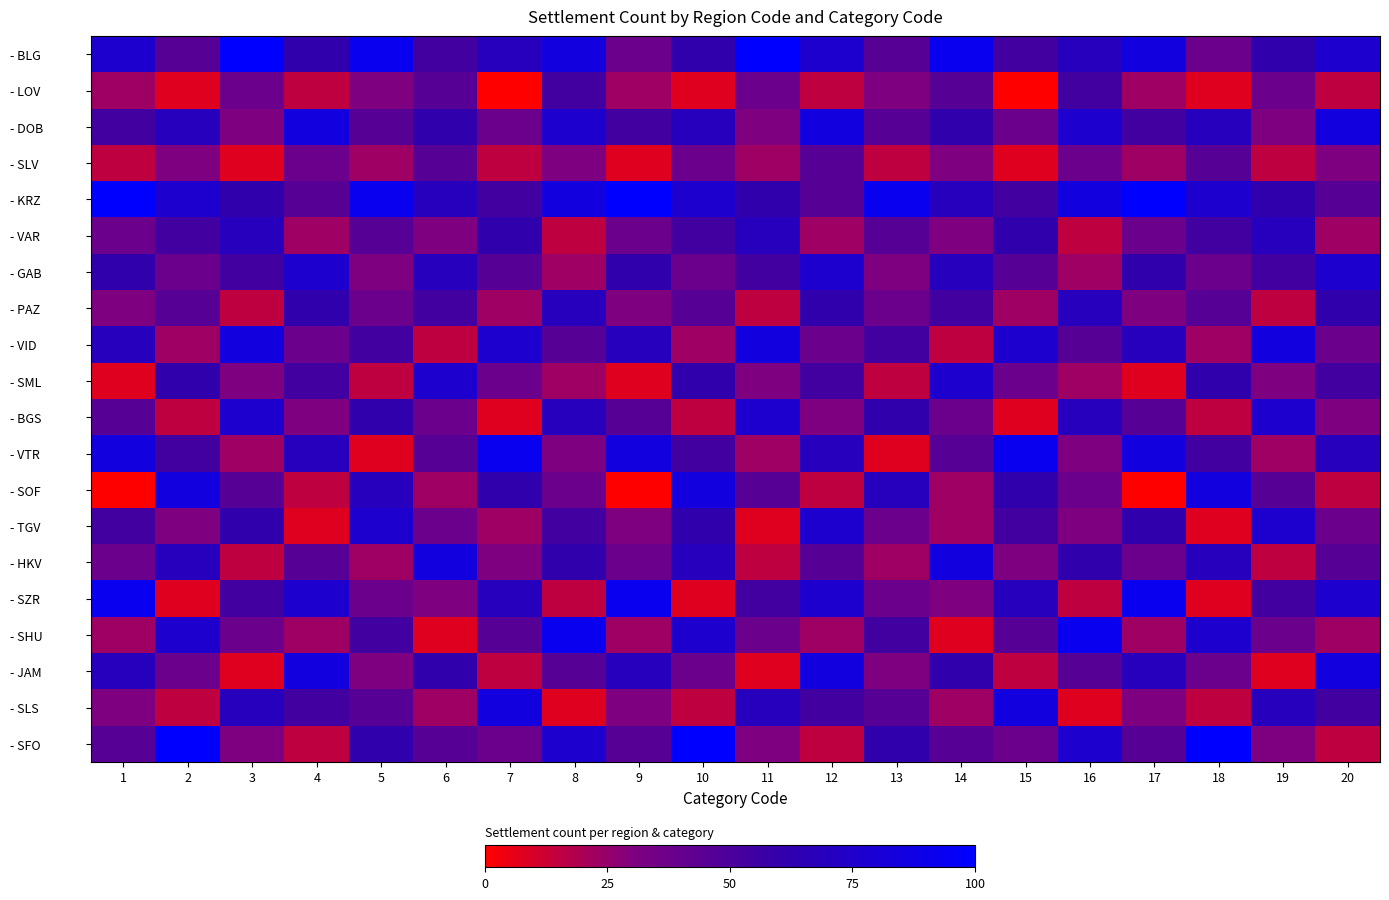

Reading left to right, transcribe all the data shown in this chart.

- BLG: 1=76.9	2=46.2	3=100.0	4=61.5	5=92.3	6=53.8	7=69.2	8=84.6	9=38.5	10=61.5	11=100.0	12=76.9	13=46.2	14=92.3	15=53.8	16=69.2	17=84.6	18=38.5	19=61.5	20=76.9
- LOV: 1=23.1	2=7.7	3=38.5	4=15.4	5=30.8	6=46.2	7=0.0	8=53.8	9=23.1	10=7.7	11=38.5	12=15.4	13=30.8	14=46.2	15=0.0	16=53.8	17=23.1	18=7.7	19=38.5	20=15.4
- DOB: 1=53.8	2=69.2	3=30.8	4=84.6	5=46.2	6=61.5	7=38.5	8=76.9	9=53.8	10=69.2	11=30.8	12=84.6	13=46.2	14=61.5	15=38.5	16=76.9	17=53.8	18=69.2	19=30.8	20=84.6
- SLV: 1=15.4	2=30.8	3=7.7	4=38.5	5=23.1	6=46.2	7=15.4	8=30.8	9=7.7	10=38.5	11=23.1	12=46.2	13=15.4	14=30.8	15=7.7	16=38.5	17=23.1	18=46.2	19=15.4	20=30.8
- KRZ: 1=100.0	2=76.9	3=61.5	4=46.2	5=92.3	6=69.2	7=53.8	8=84.6	9=100.0	10=76.9	11=61.5	12=46.2	13=92.3	14=69.2	15=53.8	16=84.6	17=100.0	18=76.9	19=61.5	20=46.2
- VAR: 1=38.5	2=53.8	3=69.2	4=23.1	5=46.2	6=30.8	7=61.5	8=15.4	9=38.5	10=53.8	11=69.2	12=23.1	13=46.2	14=30.8	15=61.5	16=15.4	17=38.5	18=53.8	19=69.2	20=23.1
- GAB: 1=61.5	2=38.5	3=53.8	4=76.9	5=30.8	6=69.2	7=46.2	8=23.1	9=61.5	10=38.5	11=53.8	12=76.9	13=30.8	14=69.2	15=46.2	16=23.1	17=61.5	18=38.5	19=53.8	20=76.9
- PAZ: 1=30.8	2=46.2	3=15.4	4=61.5	5=38.5	6=53.8	7=23.1	8=69.2	9=30.8	10=46.2	11=15.4	12=61.5	13=38.5	14=53.8	15=23.1	16=69.2	17=30.8	18=46.2	19=15.4	20=61.5
- VID: 1=69.2	2=23.1	3=84.6	4=38.5	5=53.8	6=15.4	7=76.9	8=46.2	9=69.2	10=23.1	11=84.6	12=38.5	13=53.8	14=15.4	15=76.9	16=46.2	17=69.2	18=23.1	19=84.6	20=38.5
- SML: 1=7.7	2=61.5	3=30.8	4=53.8	5=15.4	6=76.9	7=38.5	8=23.1	9=7.7	10=61.5	11=30.8	12=53.8	13=15.4	14=76.9	15=38.5	16=23.1	17=7.7	18=61.5	19=30.8	20=53.8
- BGS: 1=46.2	2=15.4	3=76.9	4=30.8	5=61.5	6=38.5	7=7.7	8=69.2	9=46.2	10=15.4	11=76.9	12=30.8	13=61.5	14=38.5	15=7.7	16=69.2	17=46.2	18=15.4	19=76.9	20=30.8
- VTR: 1=84.6	2=53.8	3=23.1	4=69.2	5=7.7	6=46.2	7=92.3	8=30.8	9=84.6	10=53.8	11=23.1	12=69.2	13=7.7	14=46.2	15=92.3	16=30.8	17=84.6	18=53.8	19=23.1	20=69.2
- SOF: 1=0.0	2=84.6	3=46.2	4=15.4	5=69.2	6=23.1	7=61.5	8=38.5	9=0.0	10=84.6	11=46.2	12=15.4	13=69.2	14=23.1	15=61.5	16=38.5	17=0.0	18=84.6	19=46.2	20=15.4
- TGV: 1=53.8	2=30.8	3=61.5	4=7.7	5=76.9	6=38.5	7=23.1	8=53.8	9=30.8	10=61.5	11=7.7	12=76.9	13=38.5	14=23.1	15=53.8	16=30.8	17=61.5	18=7.7	19=76.9	20=38.5
- HKV: 1=38.5	2=69.2	3=15.4	4=46.2	5=23.1	6=84.6	7=30.8	8=61.5	9=38.5	10=69.2	11=15.4	12=46.2	13=23.1	14=84.6	15=30.8	16=61.5	17=38.5	18=69.2	19=15.4	20=46.2
- SZR: 1=92.3	2=7.7	3=53.8	4=76.9	5=38.5	6=30.8	7=69.2	8=15.4	9=92.3	10=7.7	11=53.8	12=76.9	13=38.5	14=30.8	15=69.2	16=15.4	17=92.3	18=7.7	19=53.8	20=76.9
- SHU: 1=23.1	2=76.9	3=38.5	4=23.1	5=53.8	6=7.7	7=46.2	8=92.3	9=23.1	10=76.9	11=38.5	12=23.1	13=53.8	14=7.7	15=46.2	16=92.3	17=23.1	18=76.9	19=38.5	20=23.1
- JAM: 1=69.2	2=38.5	3=7.7	4=84.6	5=30.8	6=61.5	7=15.4	8=46.2	9=69.2	10=38.5	11=7.7	12=84.6	13=30.8	14=61.5	15=15.4	16=46.2	17=69.2	18=38.5	19=7.7	20=84.6
- SLS: 1=30.8	2=15.4	3=69.2	4=53.8	5=46.2	6=23.1	7=84.6	8=7.7	9=30.8	10=15.4	11=69.2	12=53.8	13=46.2	14=23.1	15=84.6	16=7.7	17=30.8	18=15.4	19=69.2	20=53.8
- SFO: 1=46.2	2=100.0	3=30.8	4=15.4	5=61.5	6=46.2	7=38.5	8=76.9	9=46.2	10=100.0	11=30.8	12=15.4	13=61.5	14=46.2	15=38.5	16=76.9	17=46.2	18=100.0	19=30.8	20=15.4